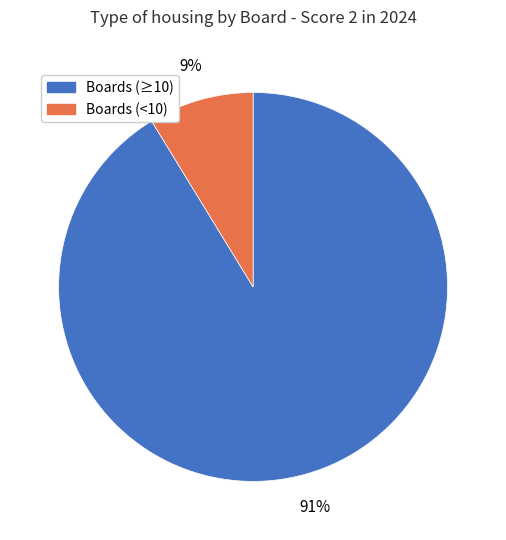

Is the sum of Boards (<10) and Boards (≥10) greater than half?

Yes